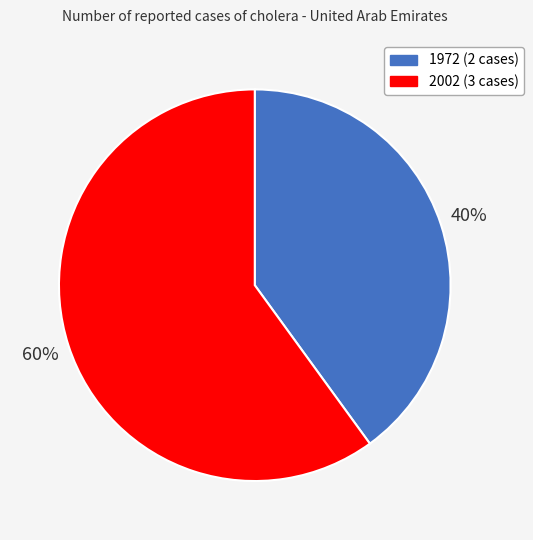

How many segments does this pie chart have?

2